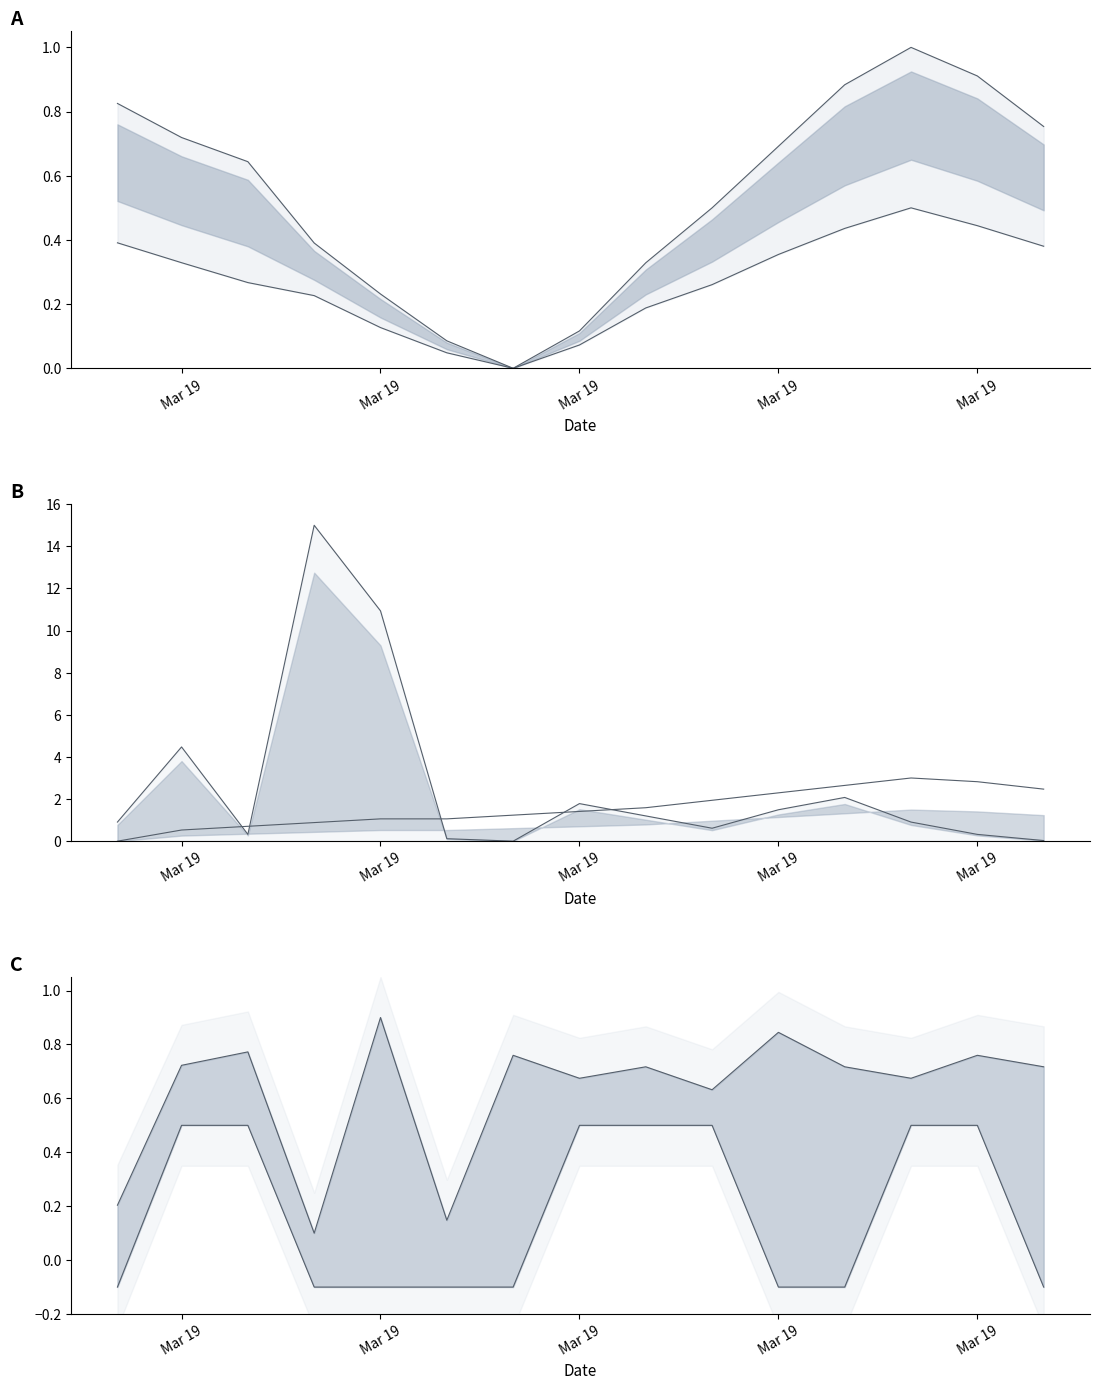

What is the greatest value displayed?

15.0